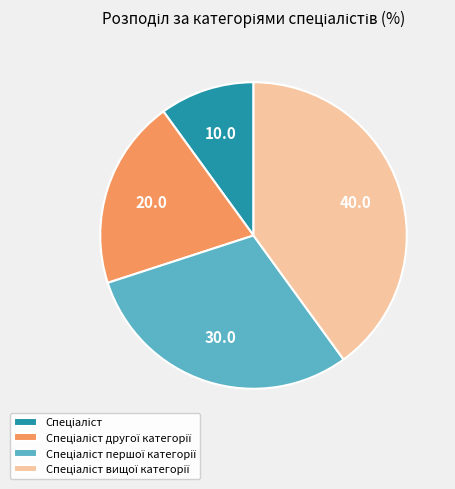

Count the number of slices in the pie.

4